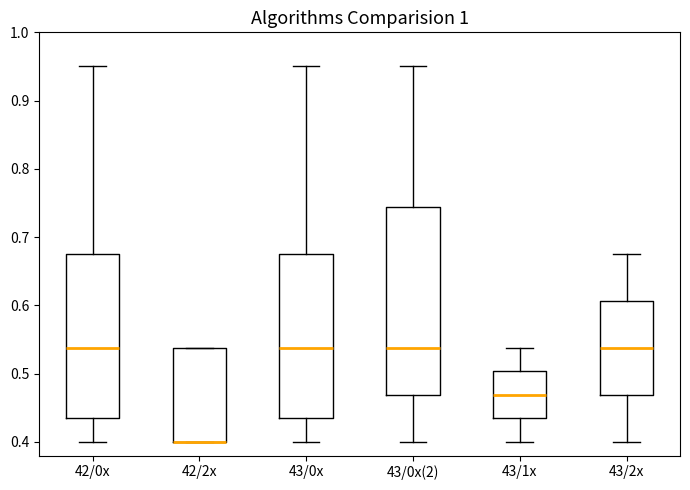

Where is the upper edge of the box for 43/2x on the y-axis? The values are not printed on the chart, so give them approximately, as read against the axis.

0.61